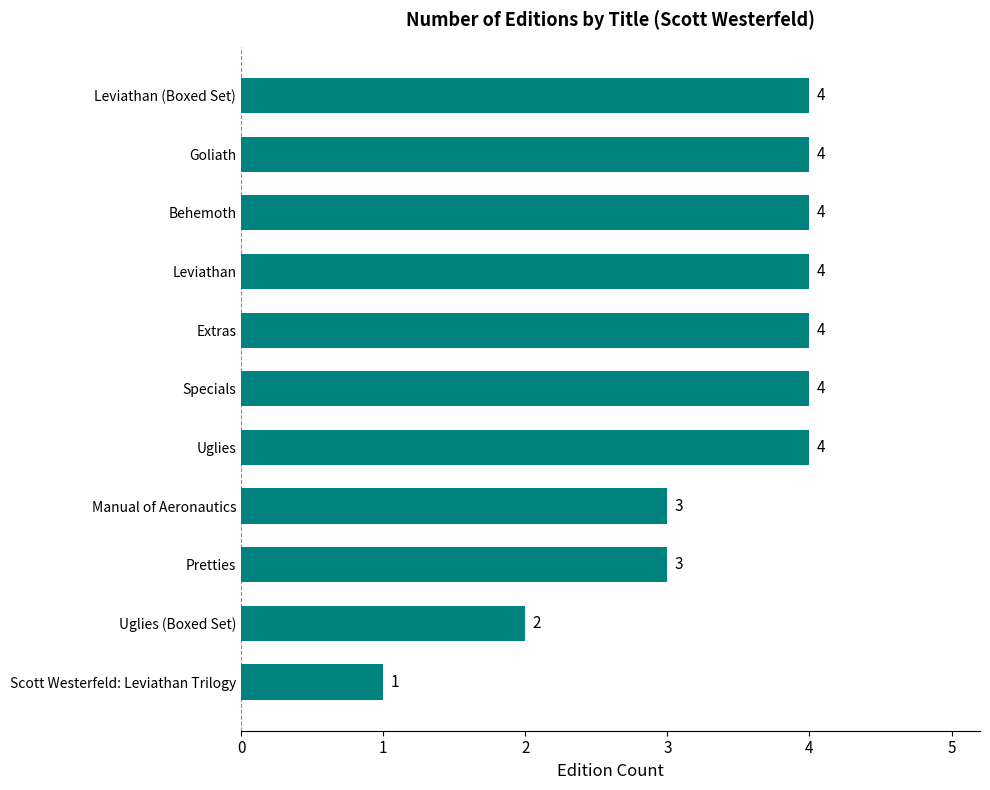

Reading top to bottom, list all the values displayed in this chart.

Leviathan (Boxed Set)=4	Goliath=4	Behemoth=4	Leviathan=4	Extras=4	Specials=4	Uglies=4	Manual of Aeronautics=3	Pretties=3	Uglies (Boxed Set)=2	Scott Westerfeld: Leviathan Trilogy=1